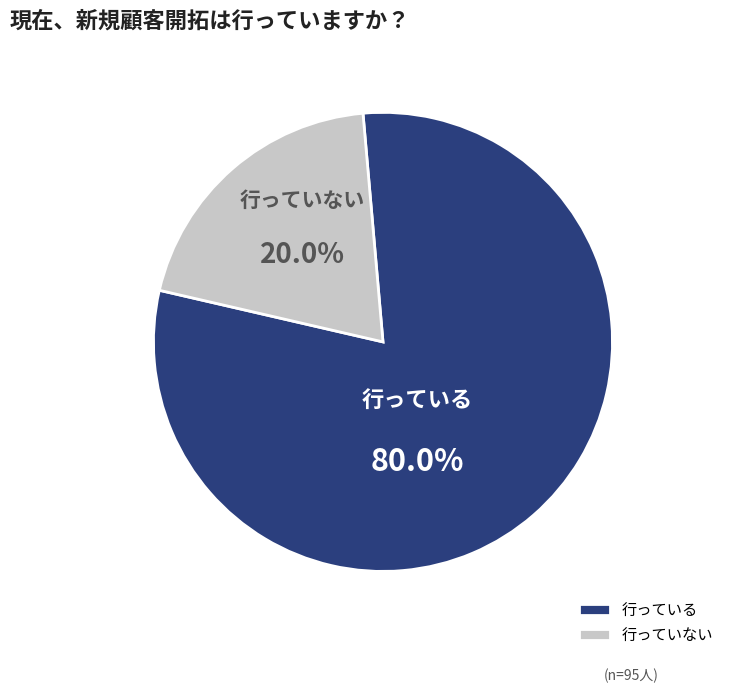

How many segments does this pie chart have?

2